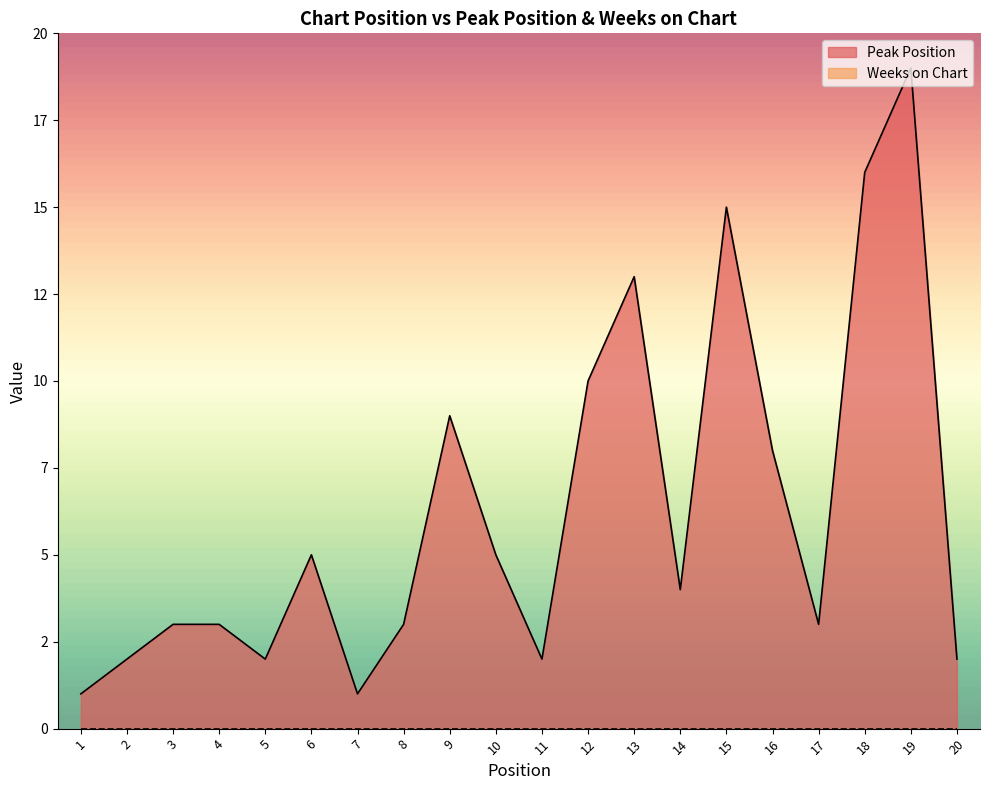

Where is the first local maximum?

6